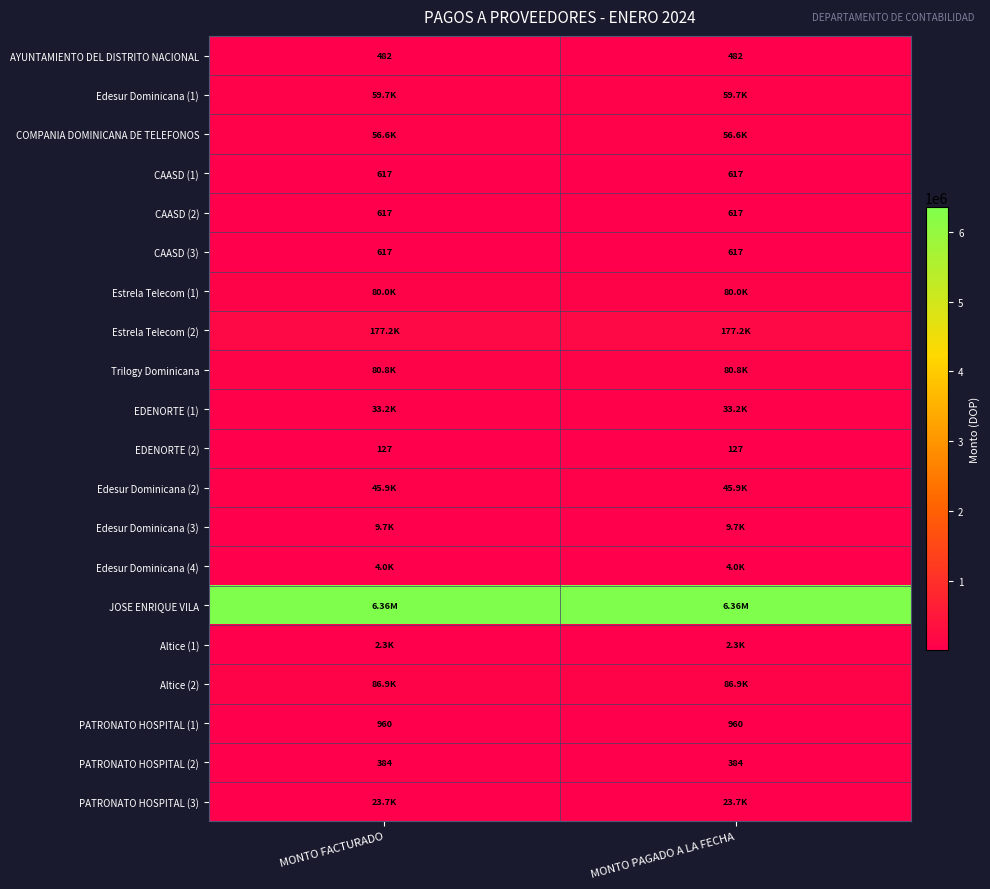

List the series in order of their peak value, highest first.

JOSE ENRIQUE VILA, Estrela Telecom (2), Altice (2), Trilogy Dominicana, Estrela Telecom (1), Edesur Dominicana (1), COMPANIA DOMINICANA DE TELEFONOS, Edesur Dominicana (2), EDENORTE (1), PATRONATO HOSPITAL (3), Edesur Dominicana (3), Edesur Dominicana (4), Altice (1), PATRONATO HOSPITAL (1), CAASD (1), CAASD (2), CAASD (3), AYUNTAMIENTO DEL DISTRITO NACIONAL, PATRONATO HOSPITAL (2), EDENORTE (2)